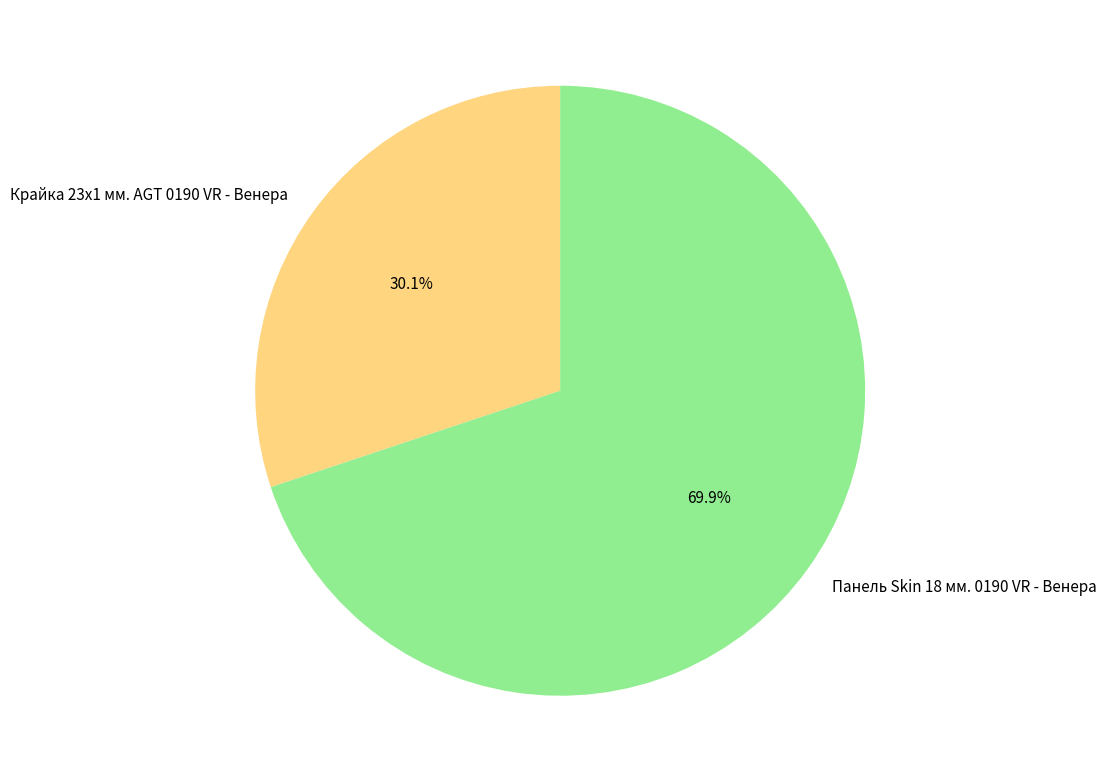

Count the number of slices in the pie.

2